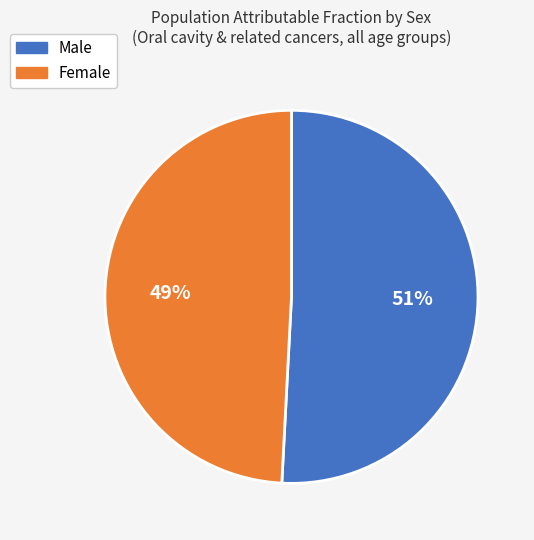

Does any single category account for the majority?

Yes